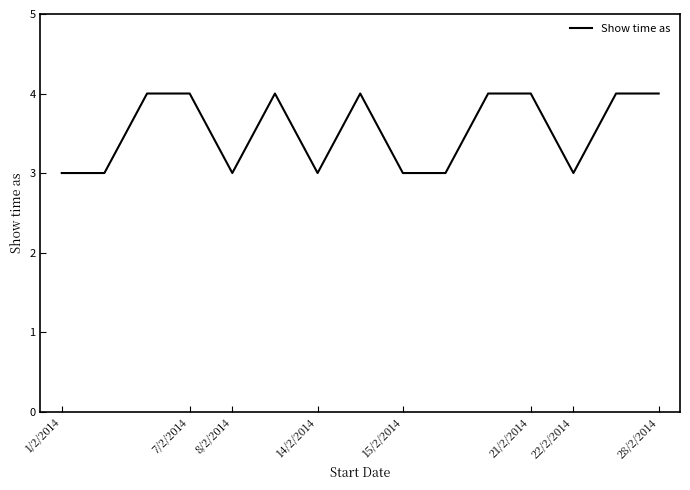

What is the minimum value shown in the chart?

3